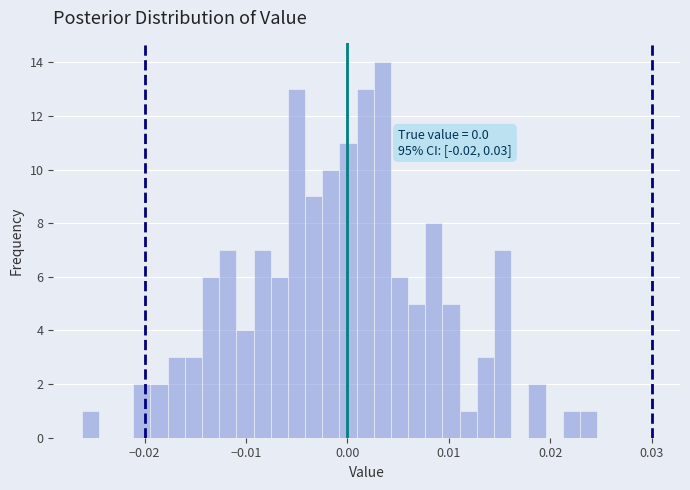

Around what value on the x-axis is the tallest bar? Give the approximate position of its centre, as read against the axis.

0.003